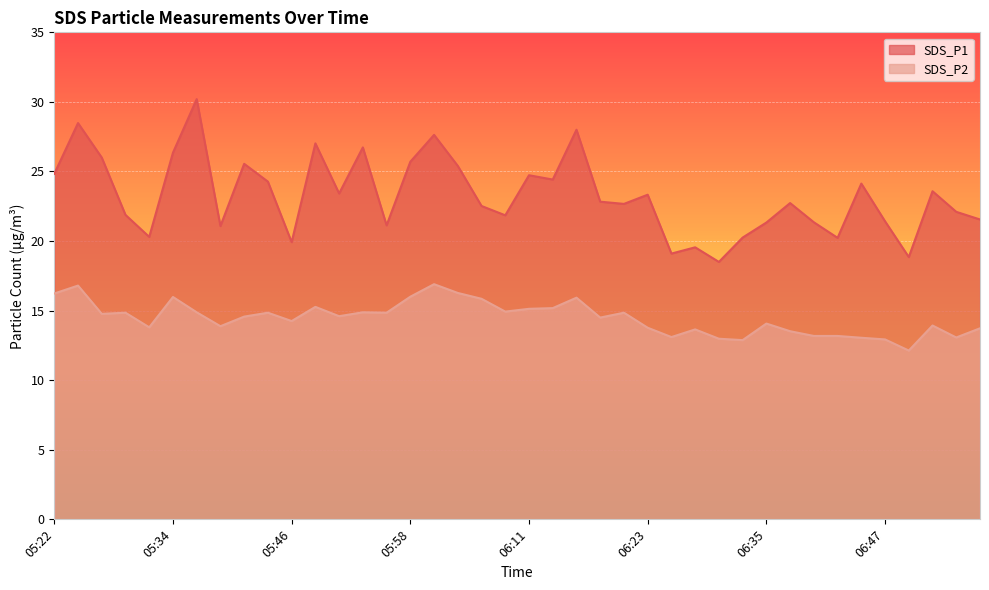

How many lines are shown in the chart?

2